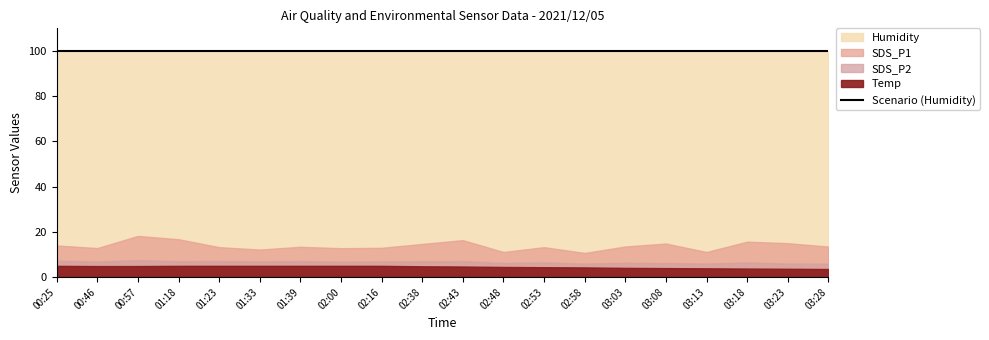

What value does the SDS_P2 series have at 03:28?

2.4